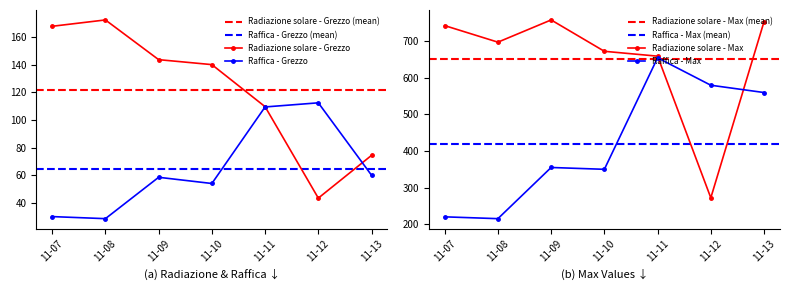

What is the maximum value for Radiazione solare - Grezzo?

172.6